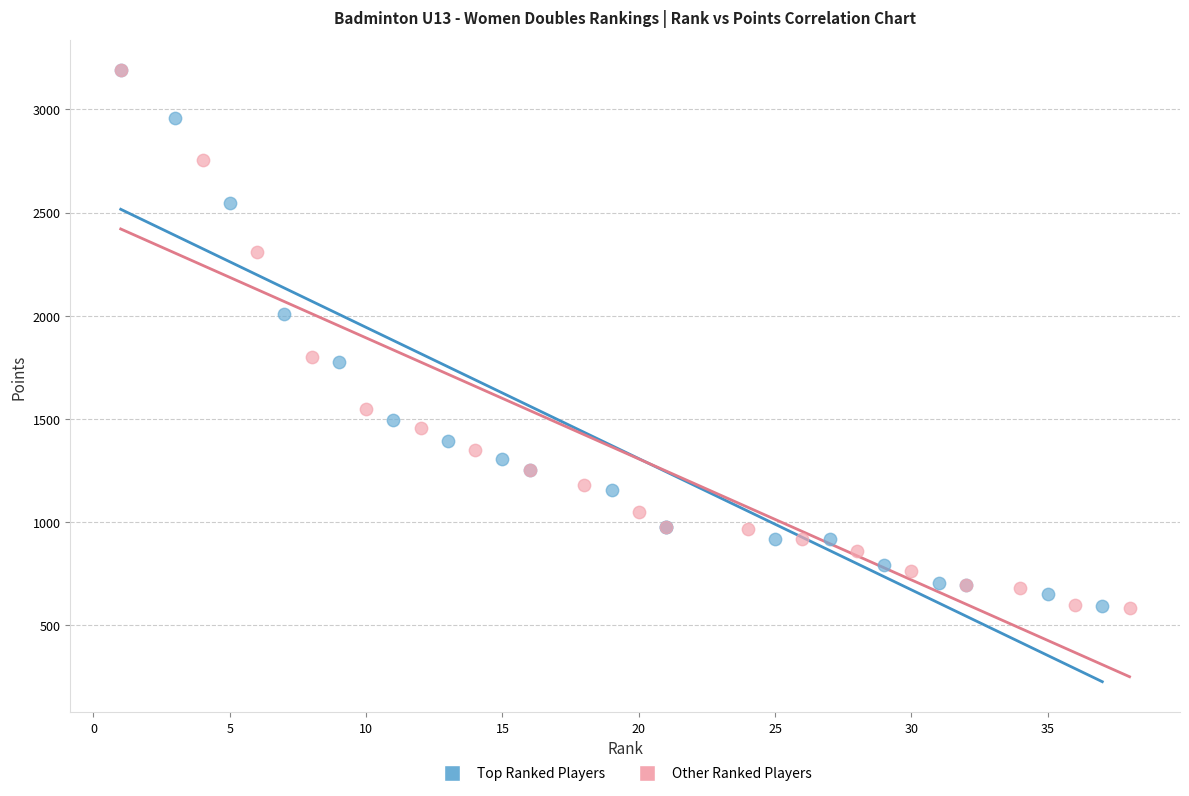

Which series has the widest spread of Y values?

Other Ranked Players